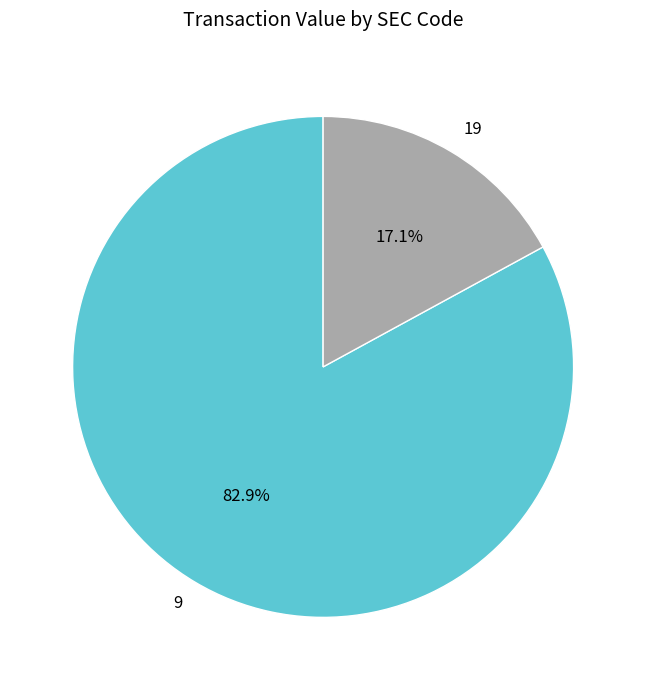

What percentage is NOT represented by 19?

82.9%